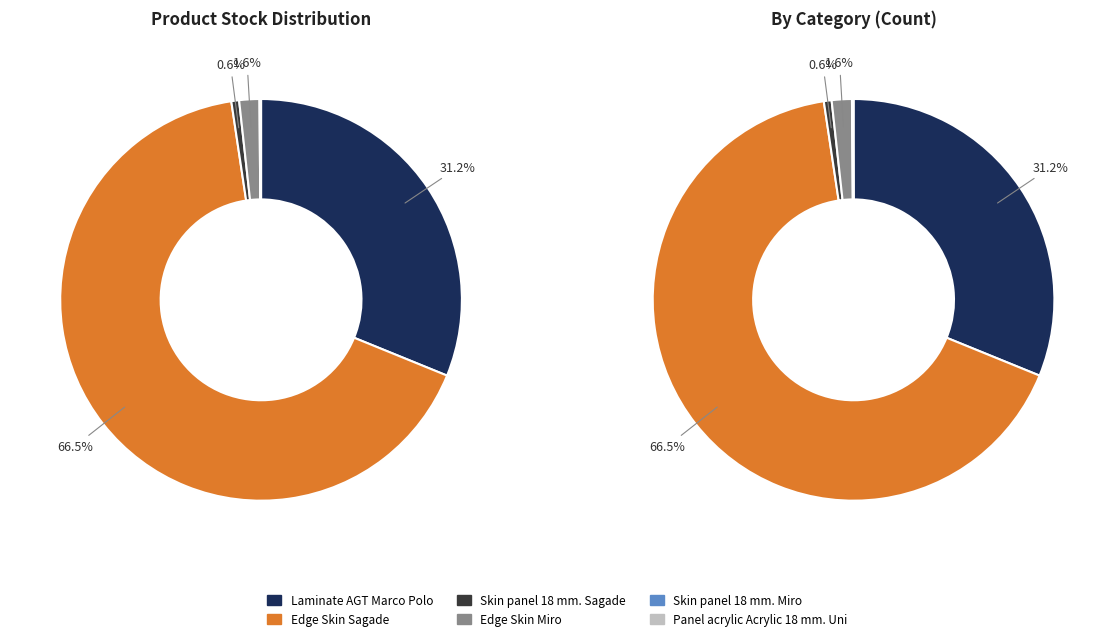

How many slices are in this pie chart?

6